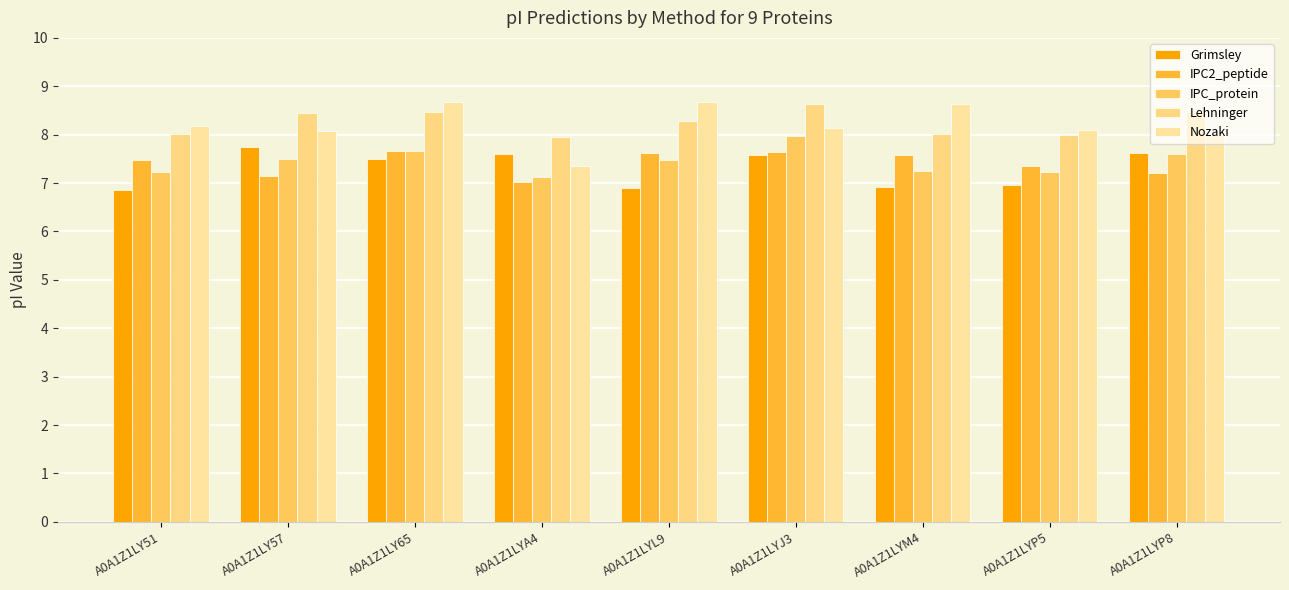

Where is IPC2_peptide nearest to the value 7?

A0A1Z1LYA4